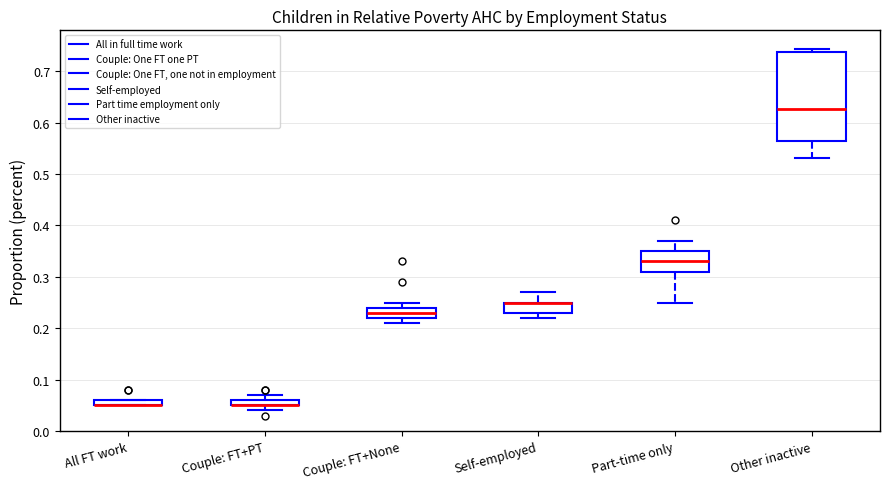

Where is the lower edge of the box for Couple: FT+PT on the y-axis? The values are not printed on the chart, so give them approximately, as read against the axis.

0.05